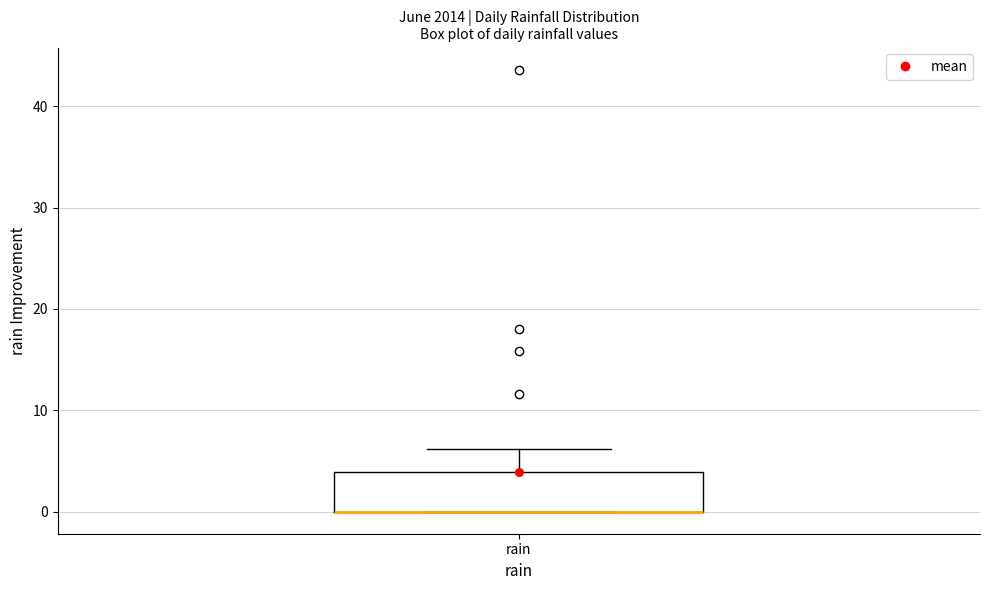

Read this box plot against the y-axis: the position of the median line, the range covered by the box, and the ends of both whiskers. The values are not printed on the chart, so give them approximately, as read against the axis.

median 0 (drawn on the box's lower edge), box 0 to 4, whiskers 0 to 6